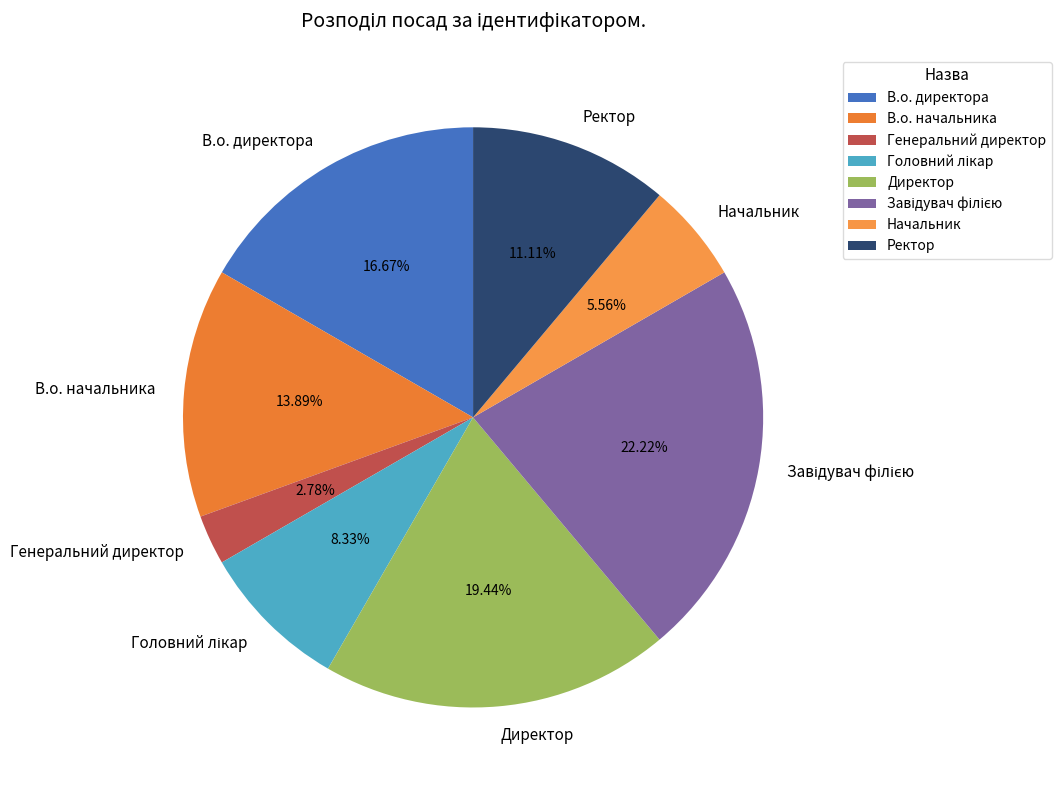

Between Директор and В.о. директора, which is larger?

Директор